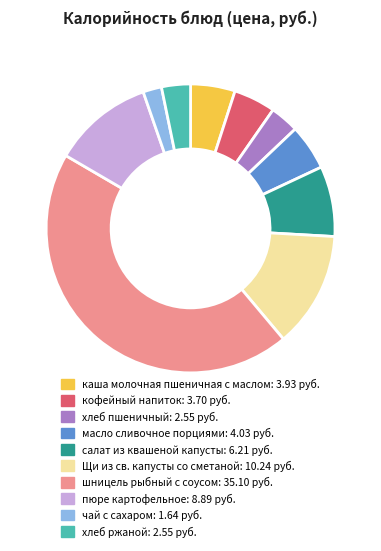

The шницель рыбный с соусом slice represents 45% of the pie. True or false?

True